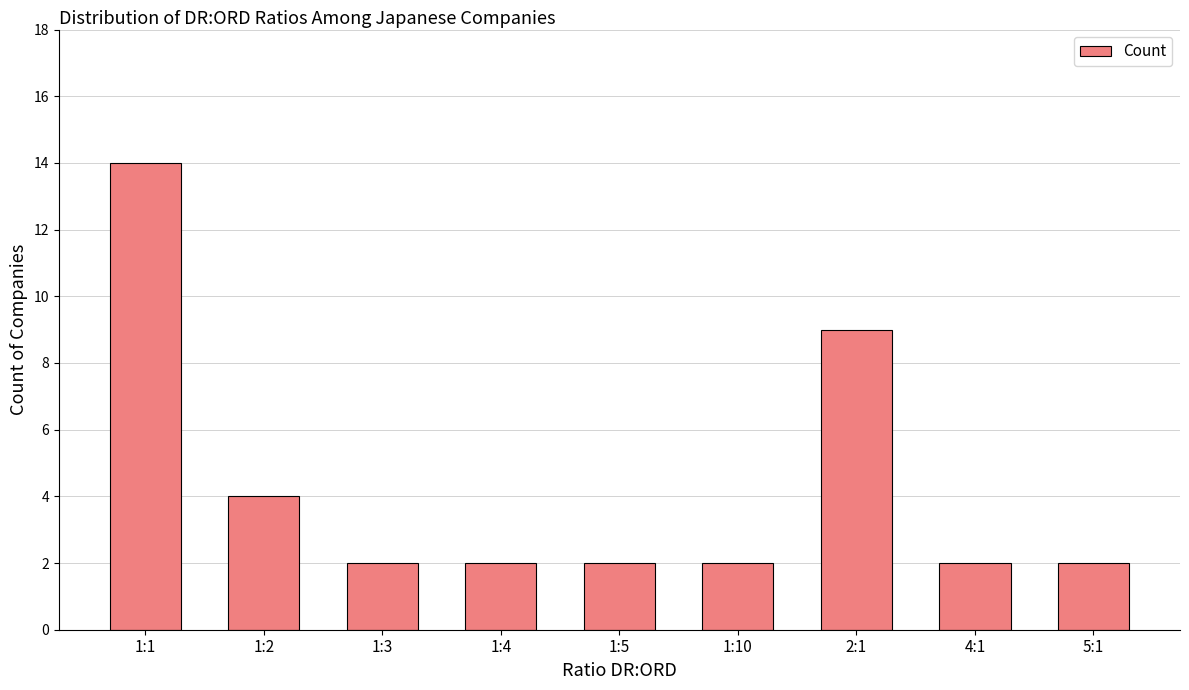

How many bars are there in total?

9